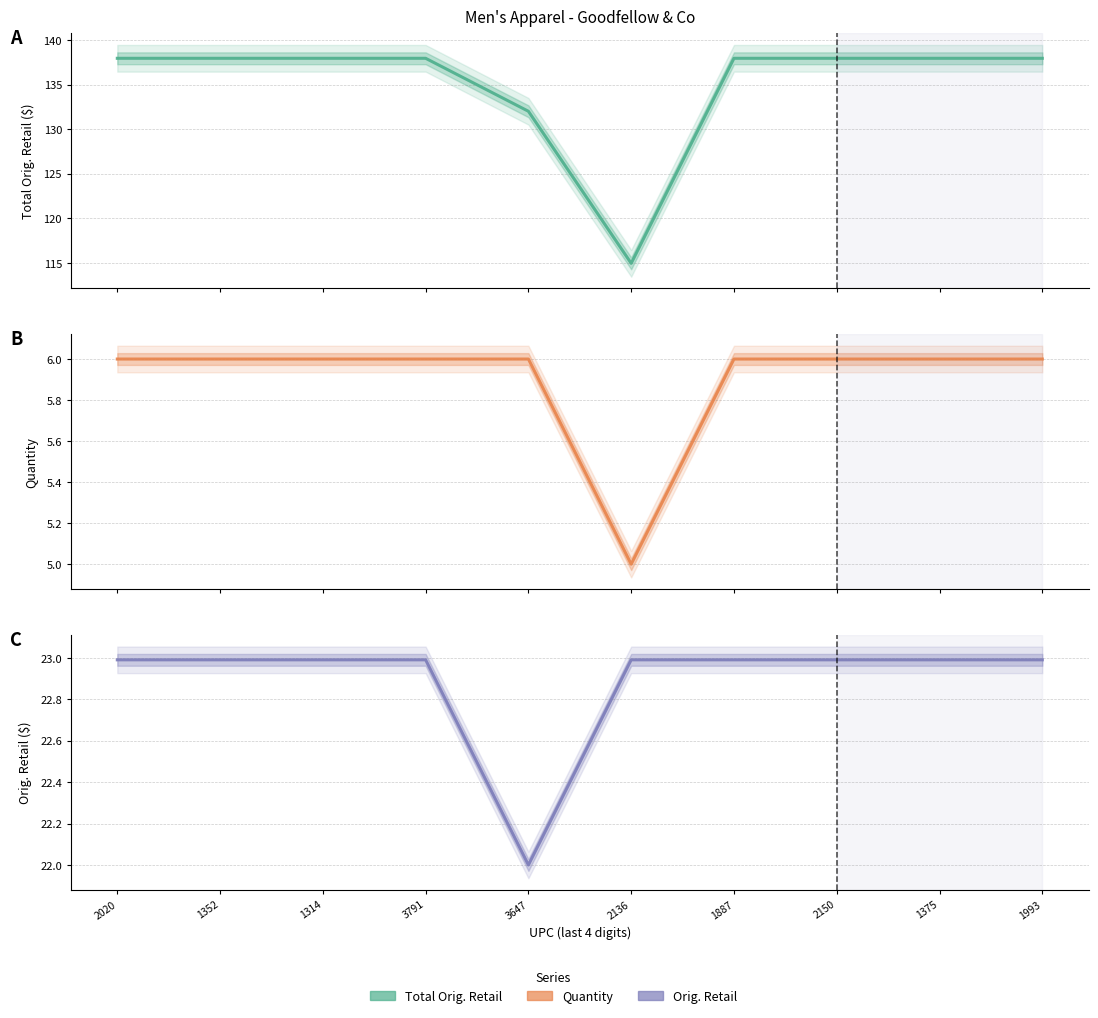

What is the total value across all series at 3647?

160.0